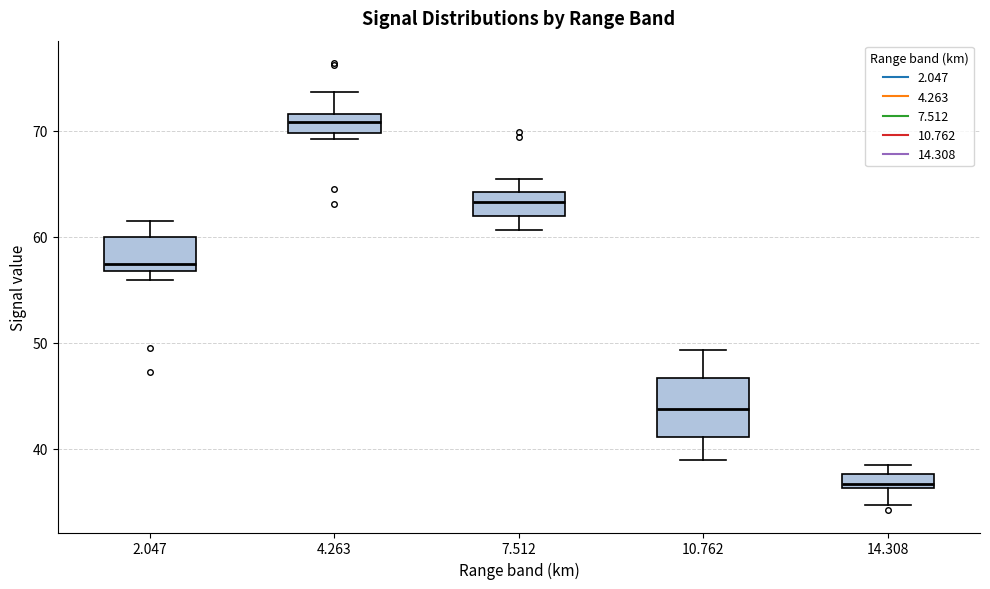

Where does the median line of the box at x = 14.308 sit on the y-axis? The values are not printed on the chart, so give them approximately, as read against the axis.

37